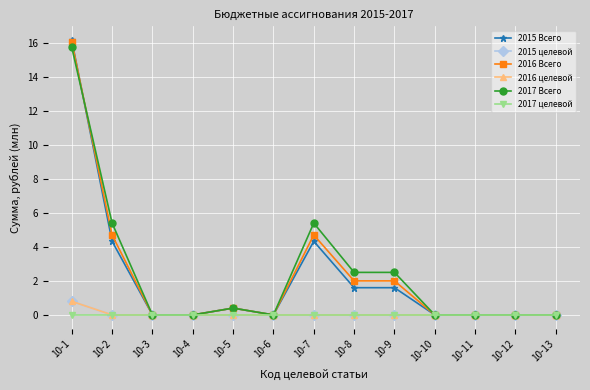

In 2017 Всего, how many points are higher than both neighbors (excluding endpoints)?

2